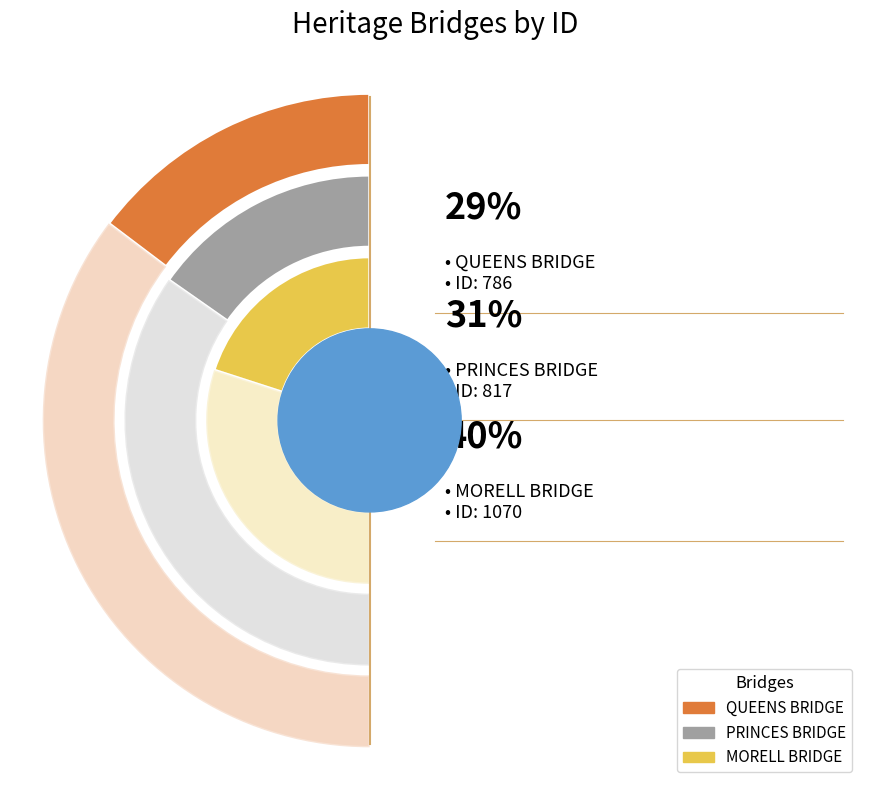

The PRINCES BRIDGE slice represents 25% of the pie. True or false?

False